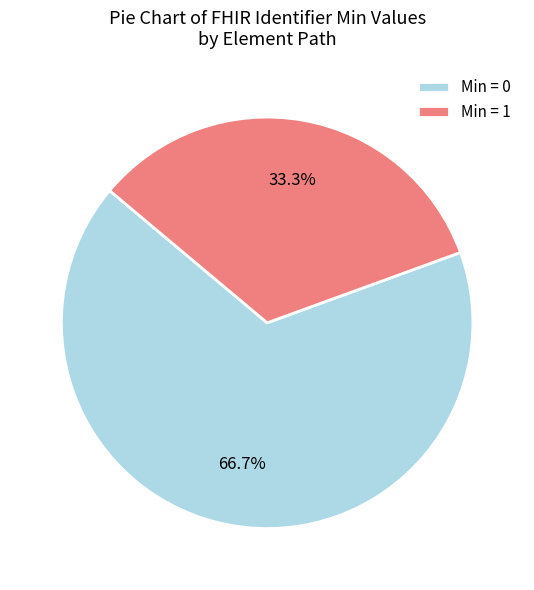

Is there a majority slice in this chart?

Yes